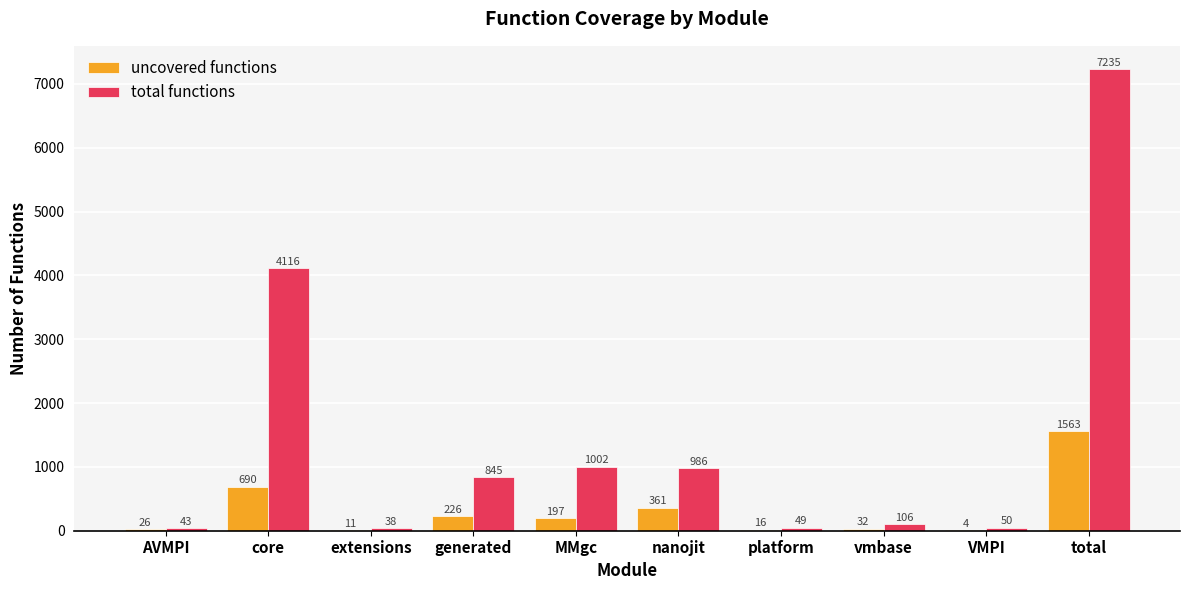

Where does the uncovered functions series first go above 197?

core